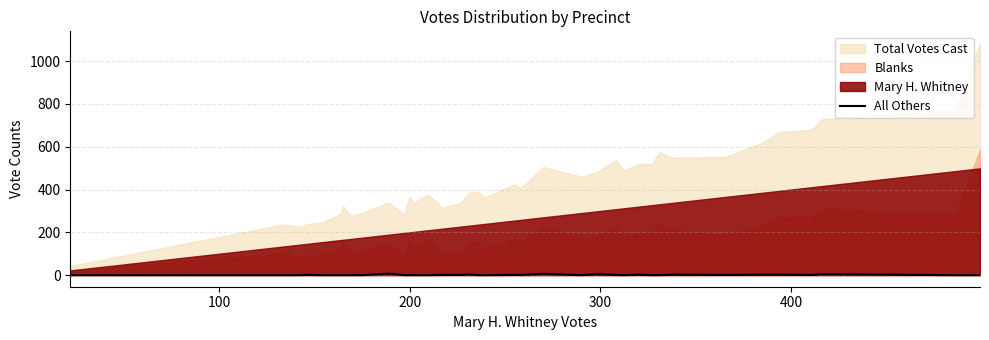

Reading right to left, extract all data points from this chart.

0	0	4	1	2	2	1	2	0	0	2	0	1	4	0	6	1	1	0	0	3	1	1	0	0	0	0	0	7	0	0	0	0	0	0	1	0	0	0